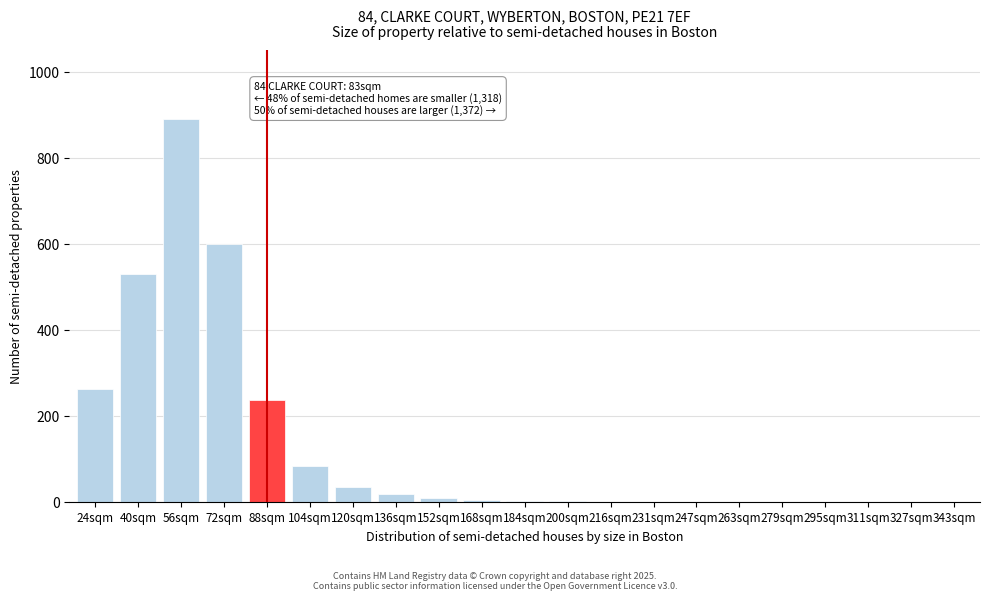

Between 40sqm and 343sqm, which is larger?

40sqm